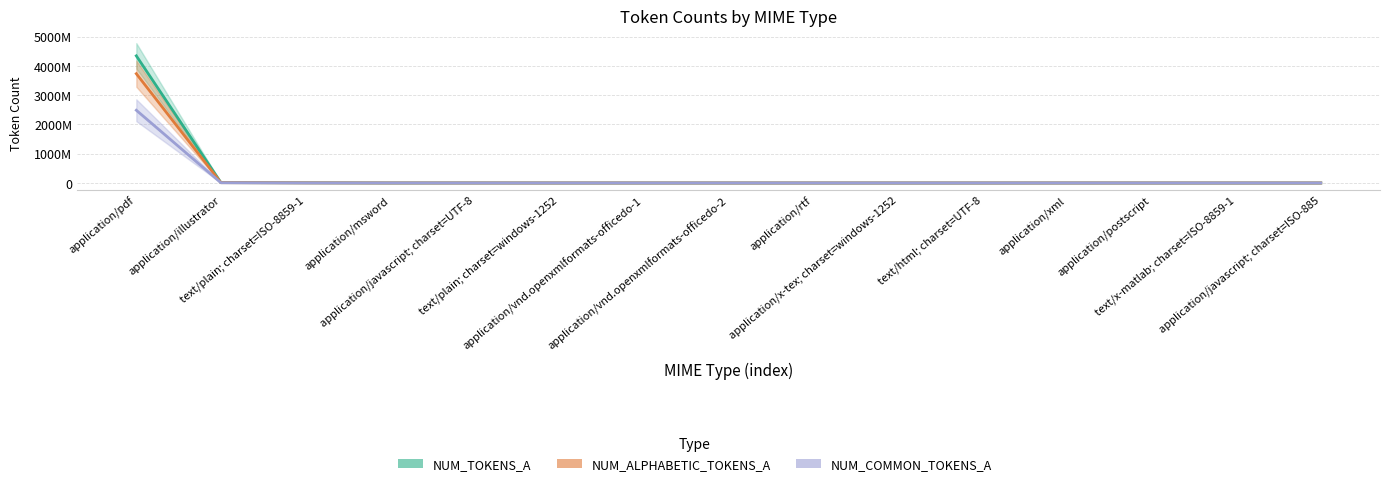

What is the value of the NUM_COMMON_TOKENS_A point at the 3rd from the left?

1406577